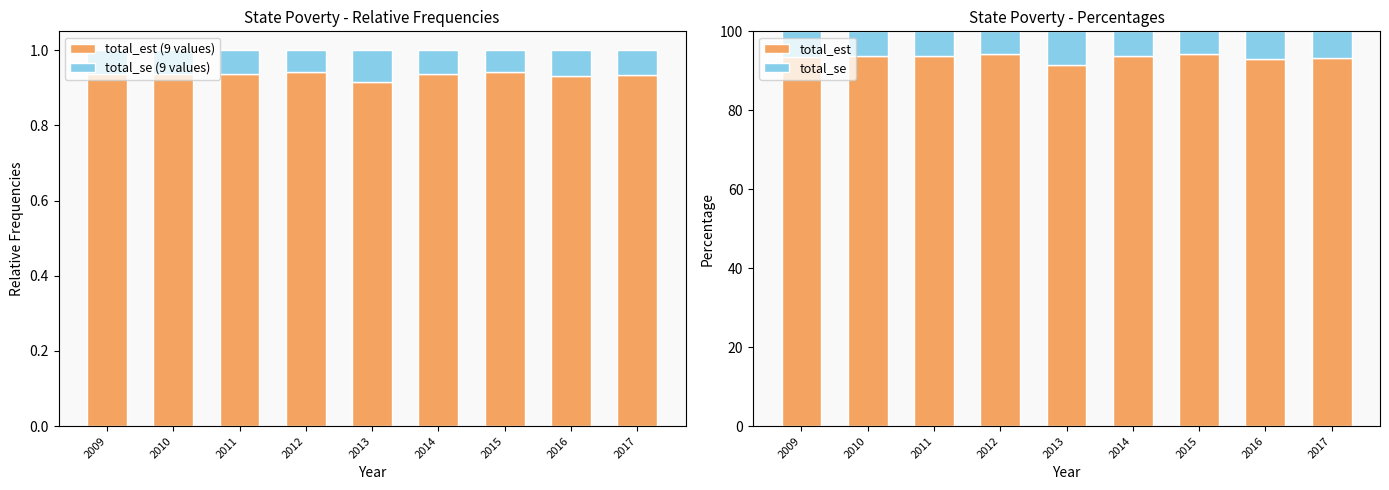

Rank the categories by total_se value from lowest to highest.

2012, 2015, 2011, 2014, 2010, 2009, 2017, 2016, 2013